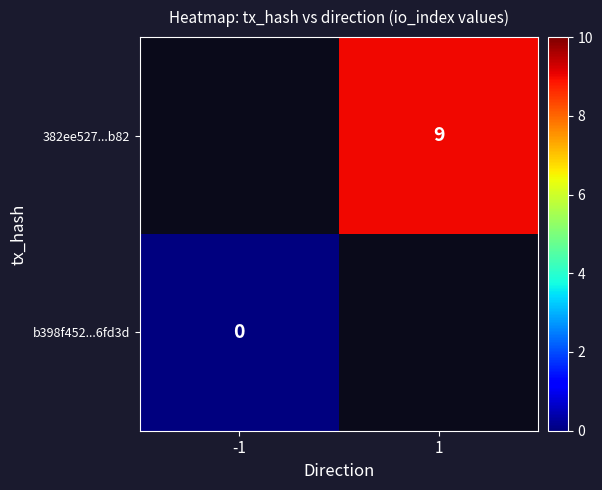

The 382ee527...b82 series shows 14 at 1. True or false?

False